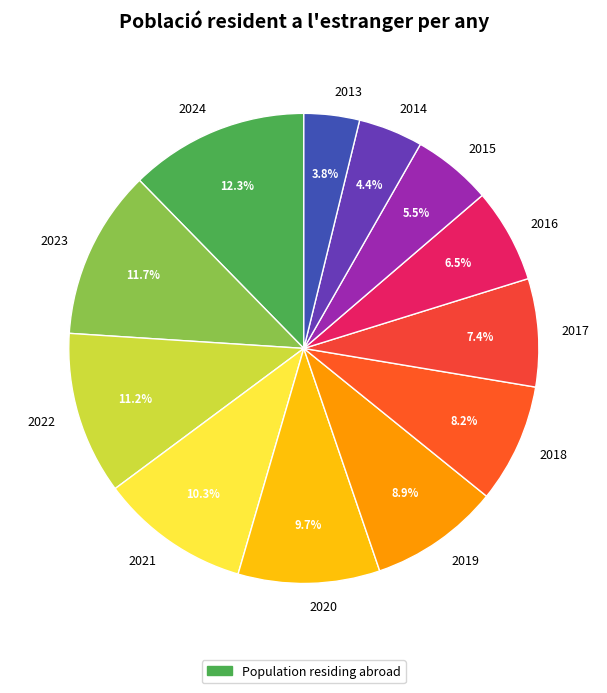

Which has a higher value, 2017 or 2015?

2017